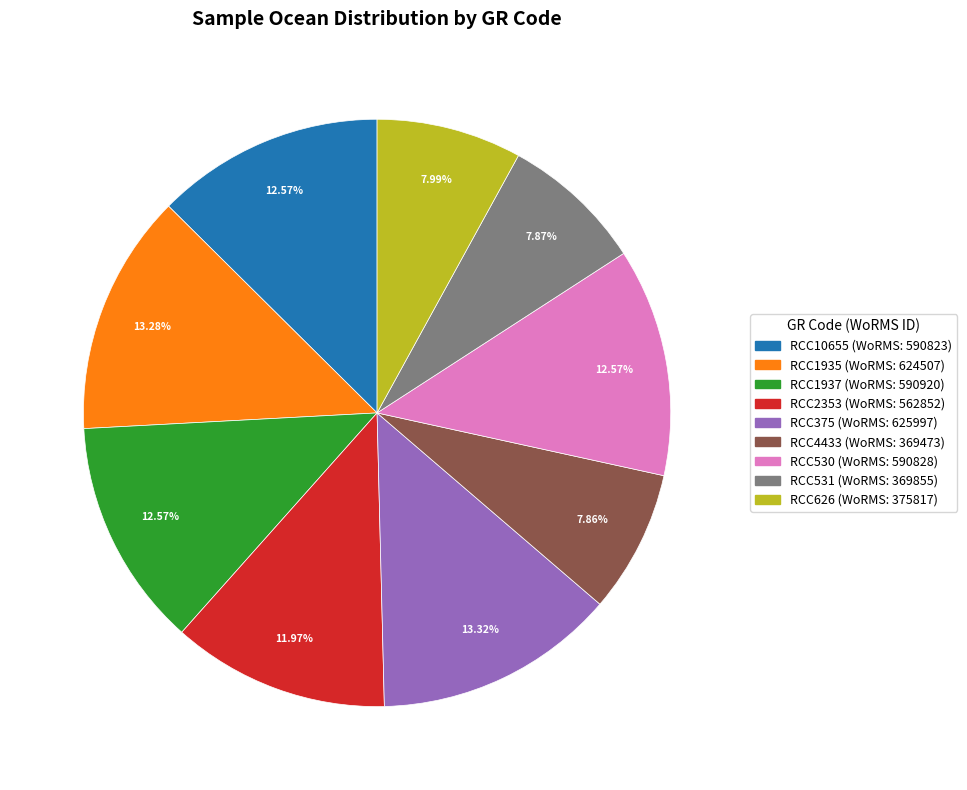

To the nearest percent, what portion does RCC1937 represent?

13%